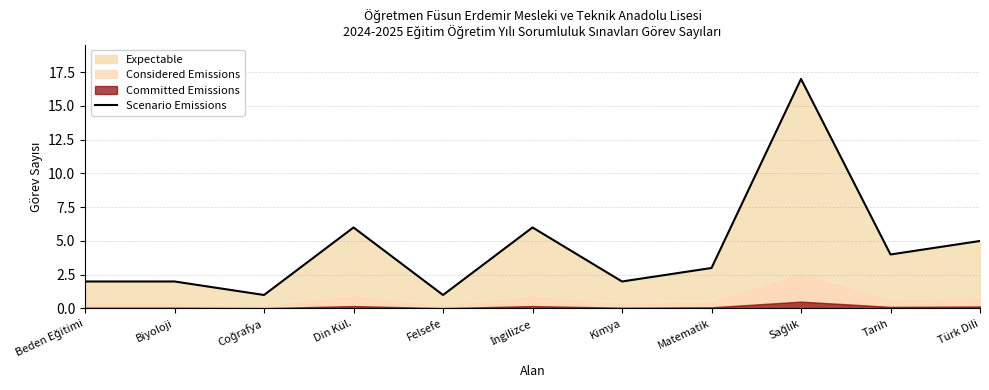

What is the change in value from Tarih to Türk Dili?

+1